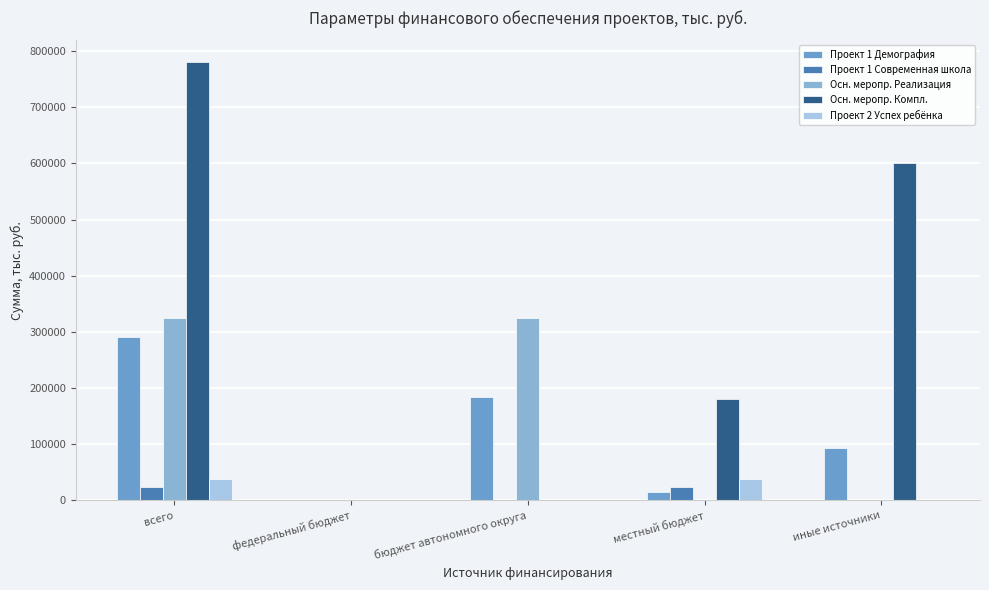

How many values in the Проект 2 Успех ребёнка series exceed 0?

2